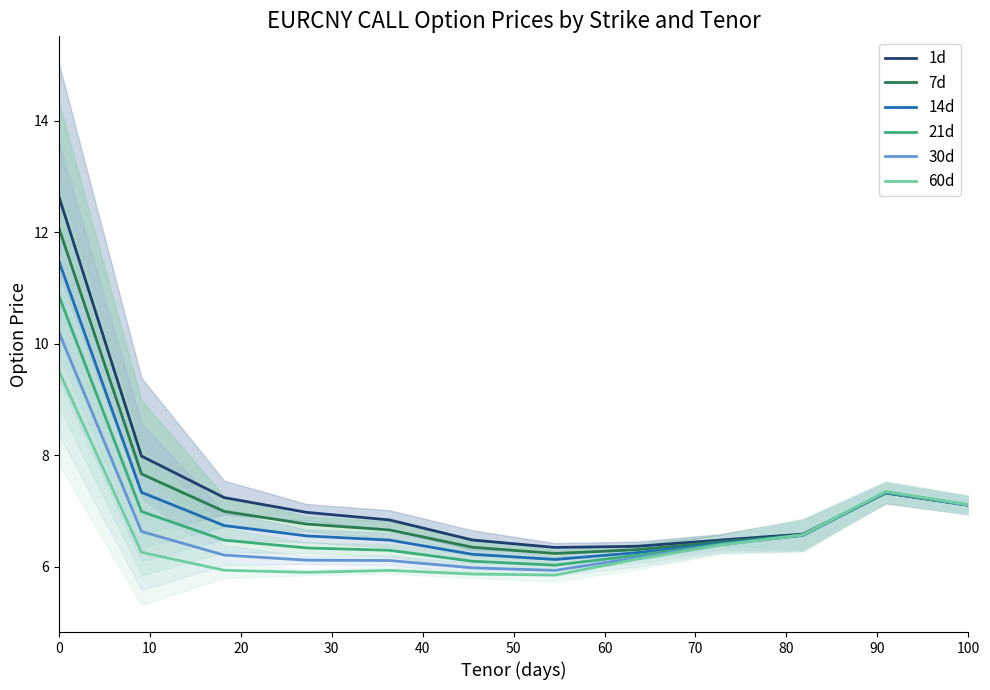

How many lines are shown in the chart?

6